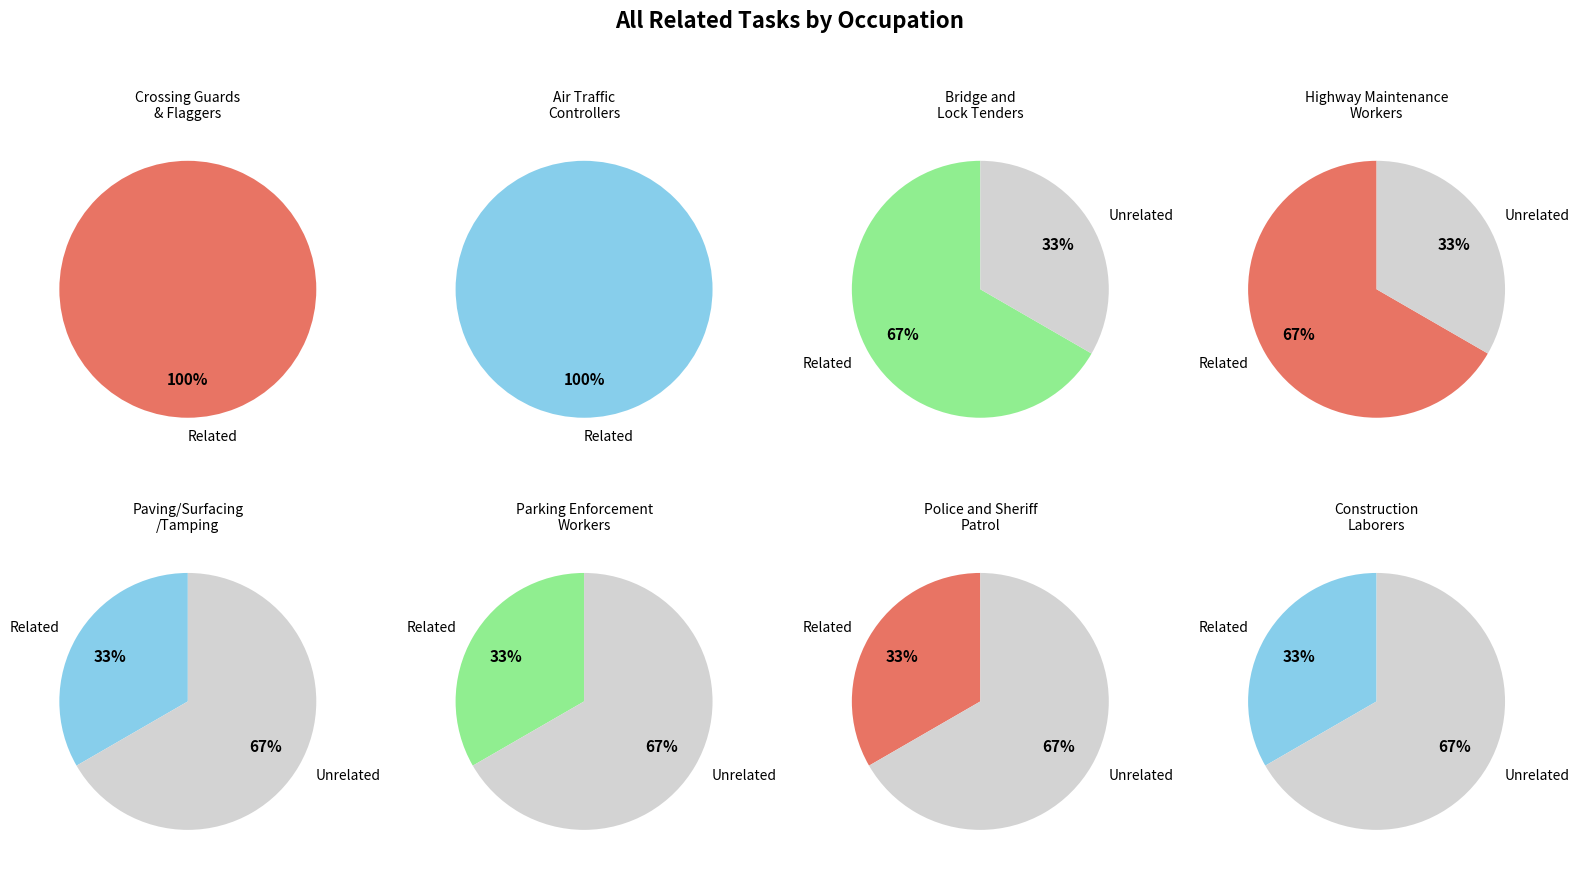

To the nearest percent, what percentage of the pie is Parking Enforcement Workers?

7%